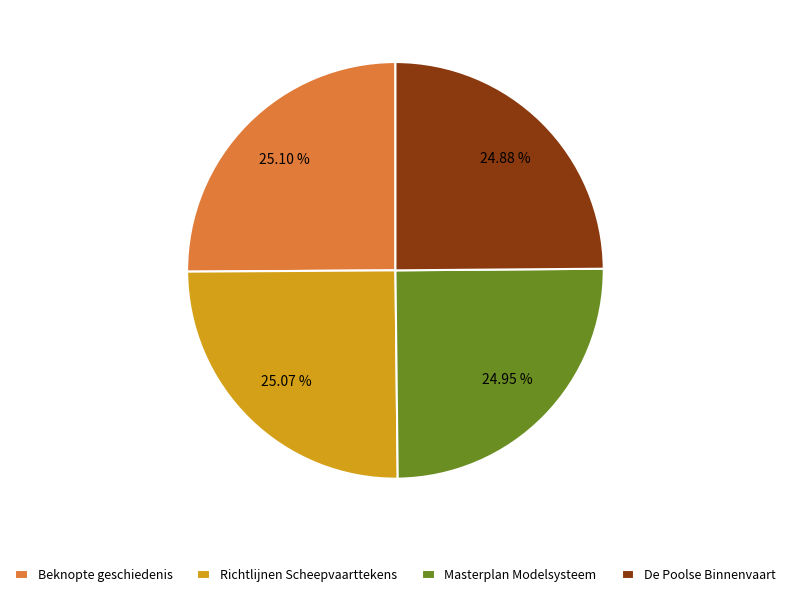

Do Masterplan Modelsysteem and Richtlijnen Scheepvaarttekens together represent more than half of the pie?

Yes